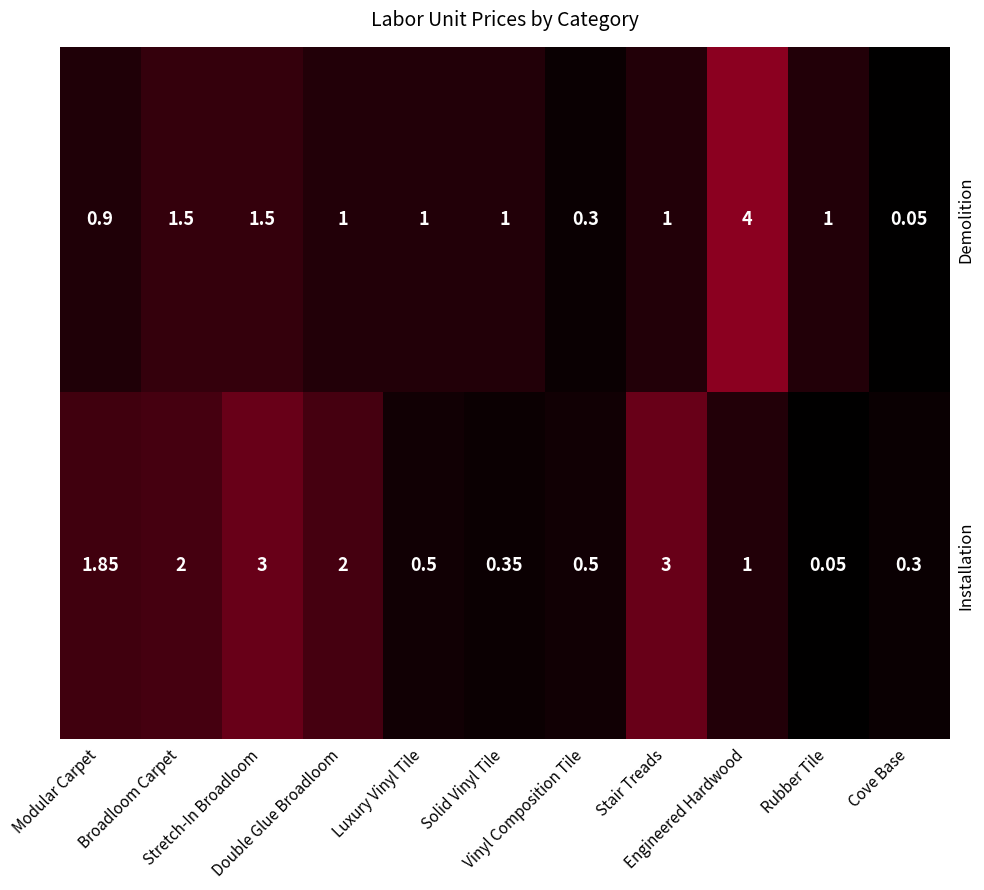

Which series has the largest total across all categories?

Installation